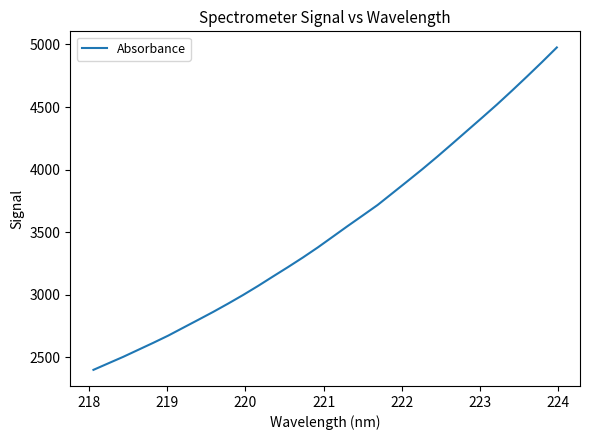

What is the difference between the maximum and minimum values?

2576.0